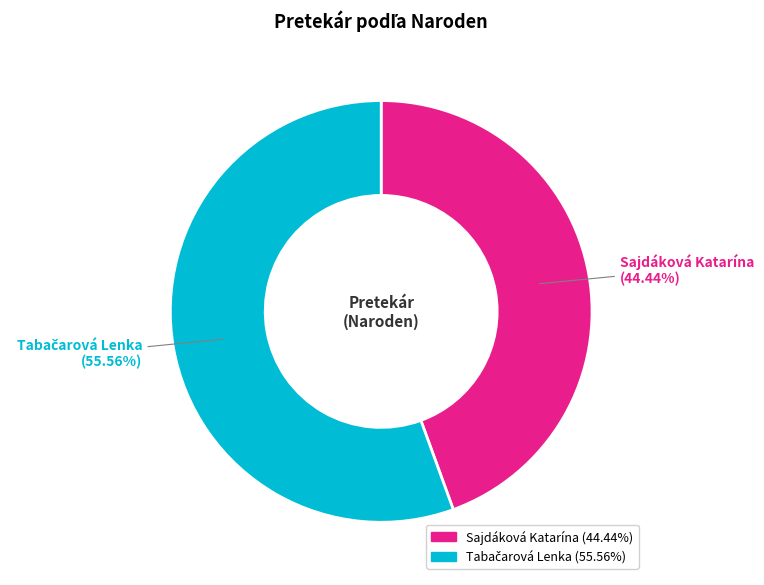

What is the smallest slice in the pie chart?

Sajdáková Katarína